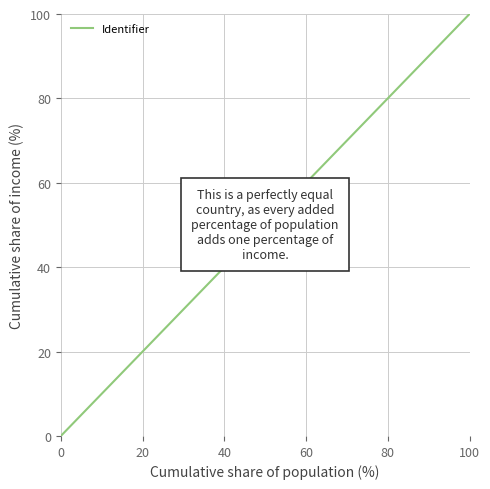

What is the maximum value shown in the chart?

100.0